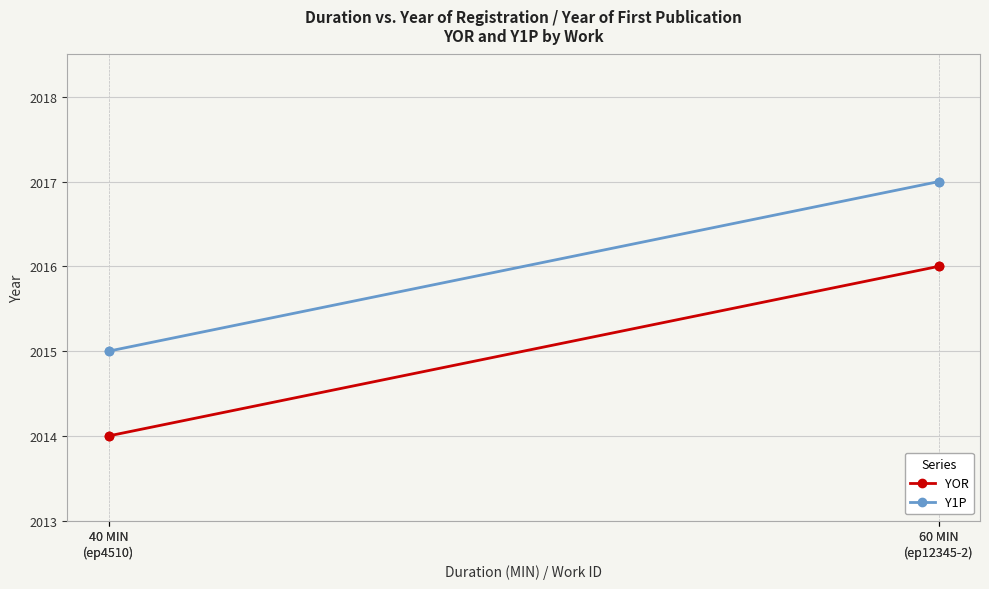

At which category does the chart reach its minimum across all series?

40 MIN
(ep4510)